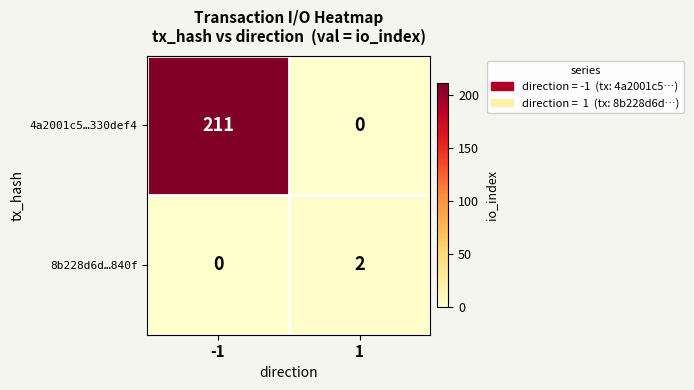

Is the value of 4a2001c5…330def4 at -1 greater than the value of 8b228d6d…840f at 1?

Yes